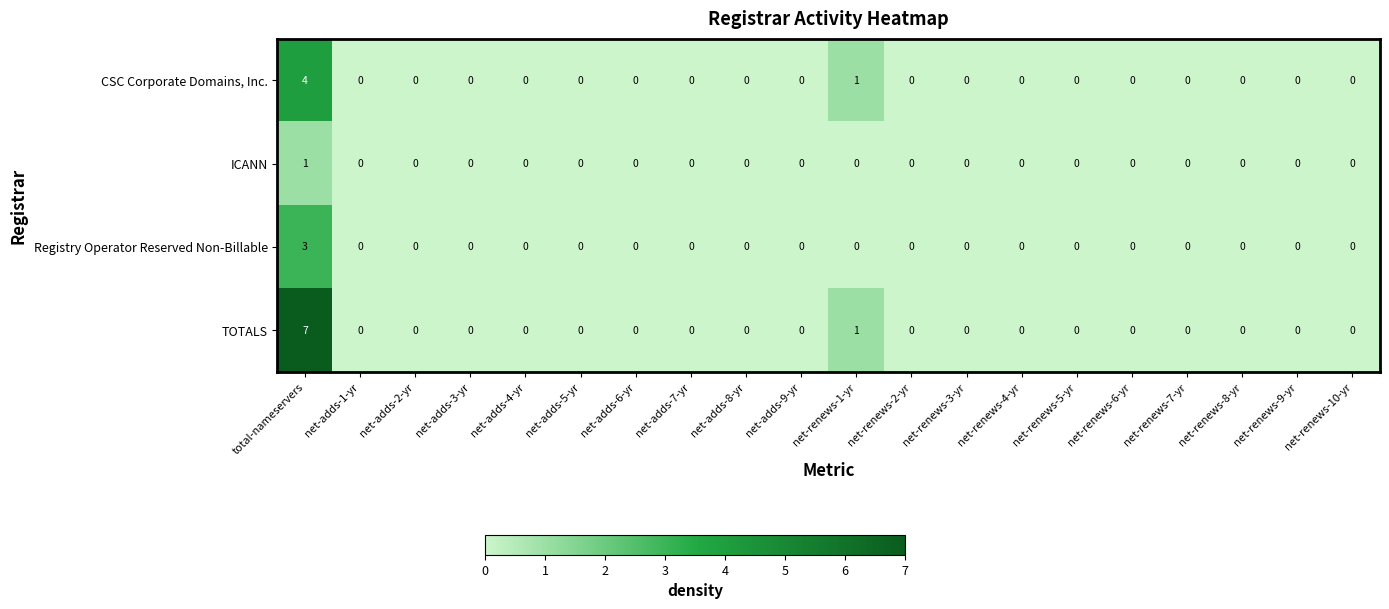

Which series has the largest range (max minus min)?

TOTALS